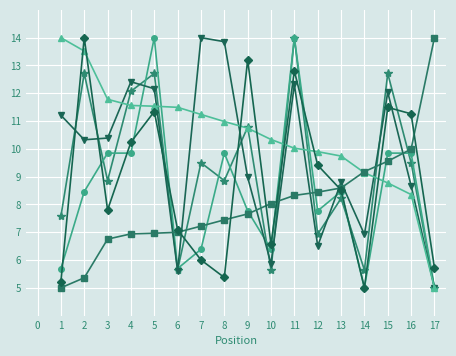

How many distinct data groups are displayed?

6